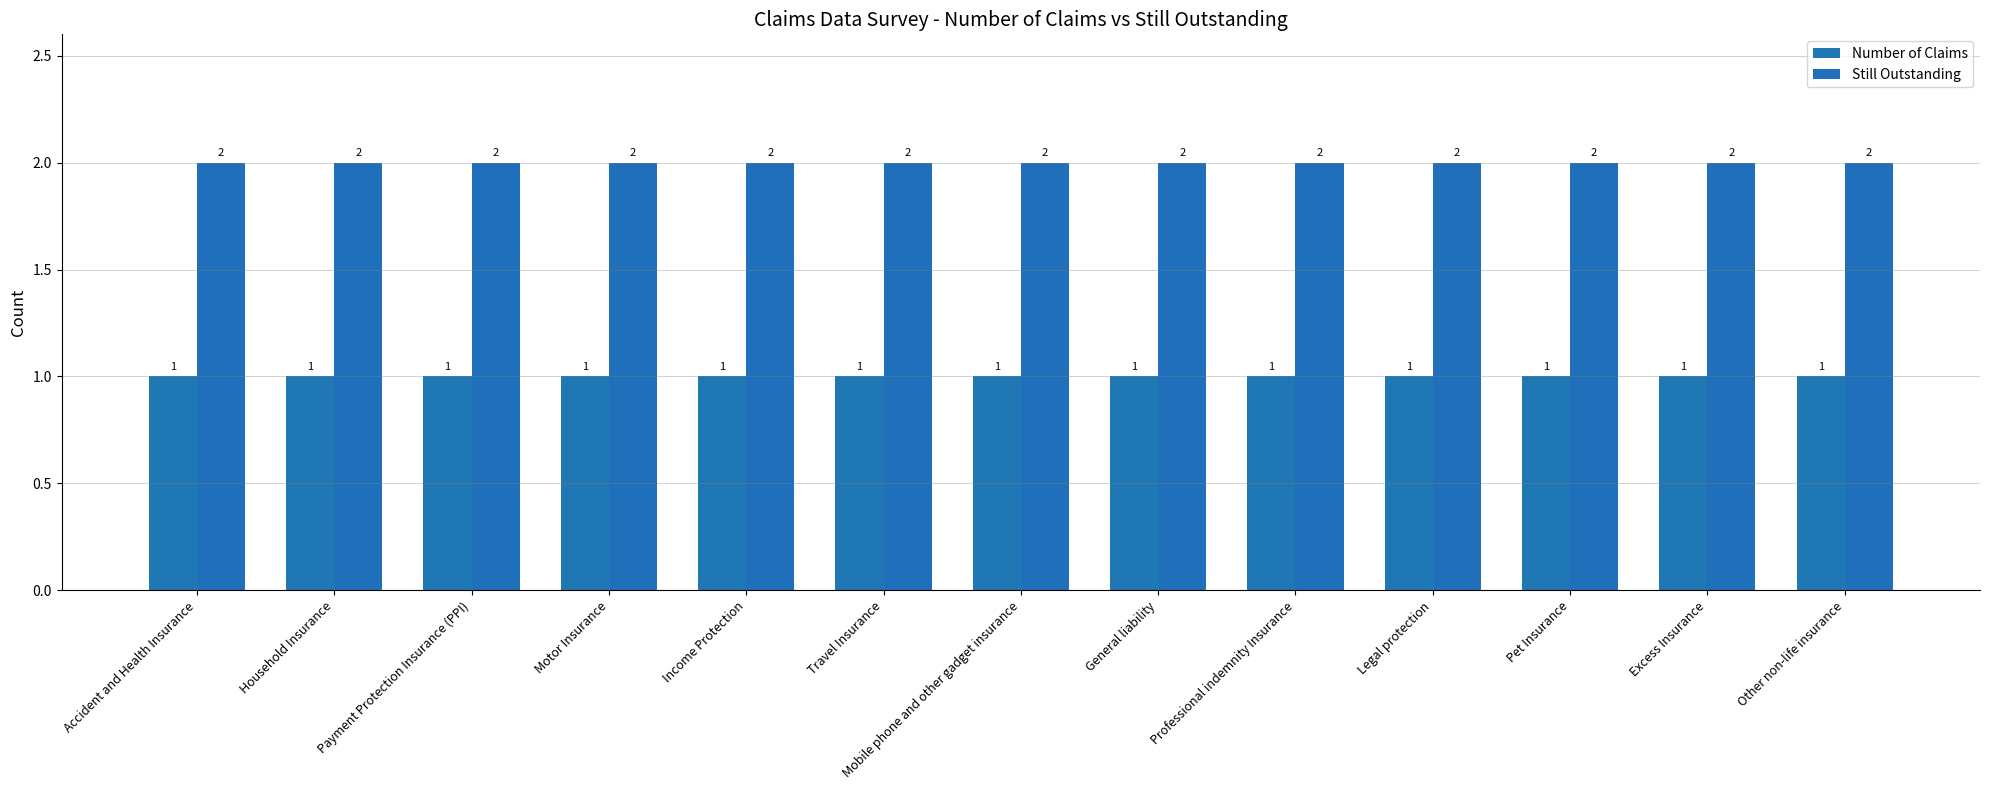

What is the minimum value for Number of Claims?

1